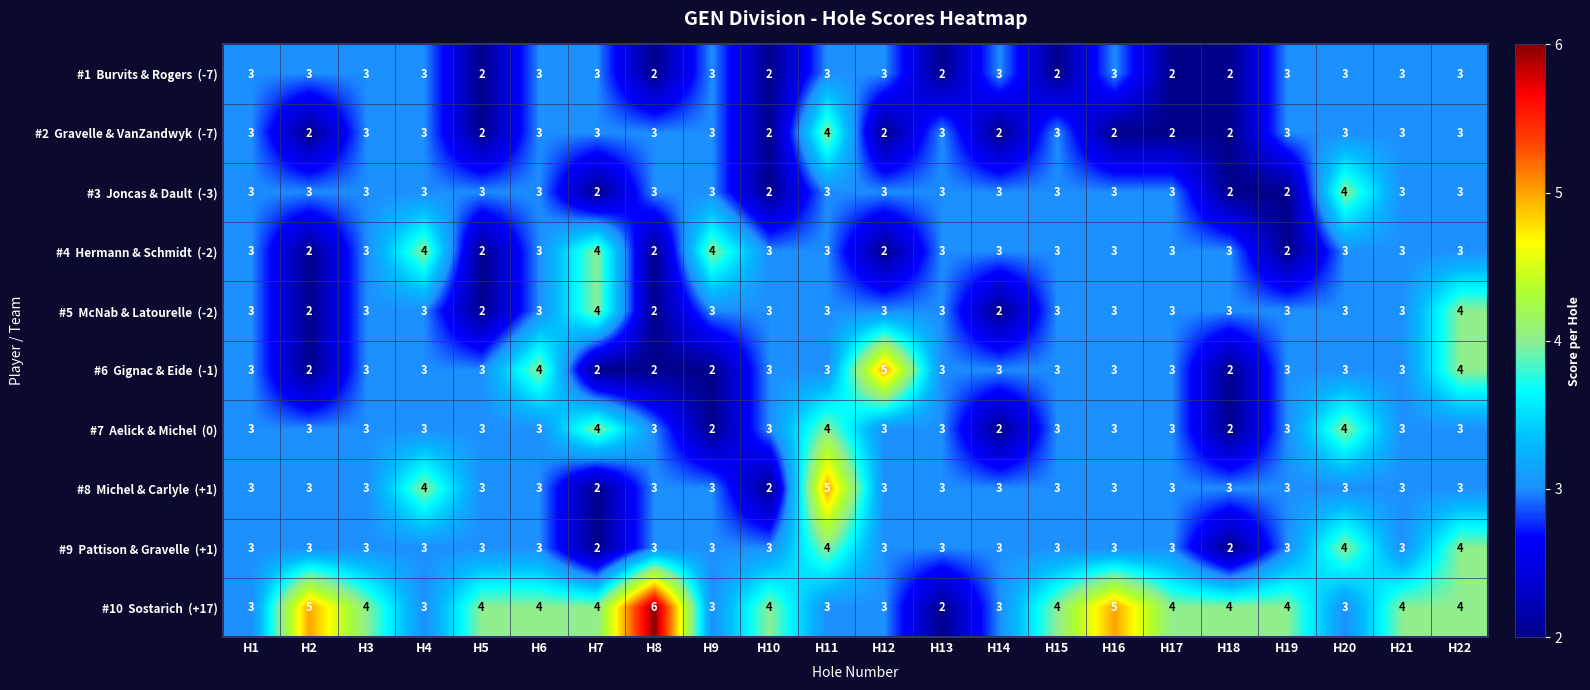

What is the total value across all series at H14?

27